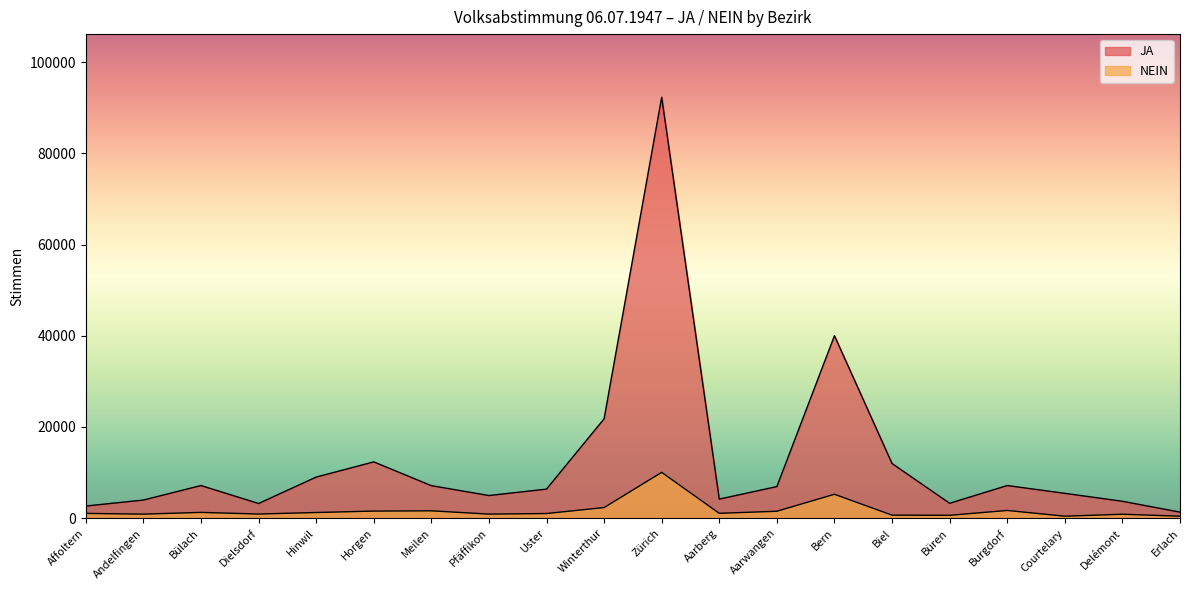

Reading left to right, transcribe all the data shown in this chart.

JA: Affoltern=2663	Andelfingen=3978	Bülach=7160	Dielsdorf=3219	Hinwil=9012	Horgen=12346	Meilen=7136	Pfäffikon=4967	Uster=6378	Winterthur=21788	Zürich=92284	Aarberg=4183	Aarwangen=6933	Bern=40006	Biel=11985	Büren=3267	Burgdorf=7160	Courtelary=5449	Delémont=3706	Erlach=1331
NEIN: Affoltern=1050	Andelfingen=889	Bülach=1271	Dielsdorf=913	Hinwil=1243	Horgen=1558	Meilen=1619	Pfäffikon=894	Uster=1021	Winterthur=2331	Zürich=10047	Aarberg=1069	Aarwangen=1521	Bern=5248	Biel=665	Büren=632	Burgdorf=1694	Courtelary=437	Delémont=867	Erlach=437